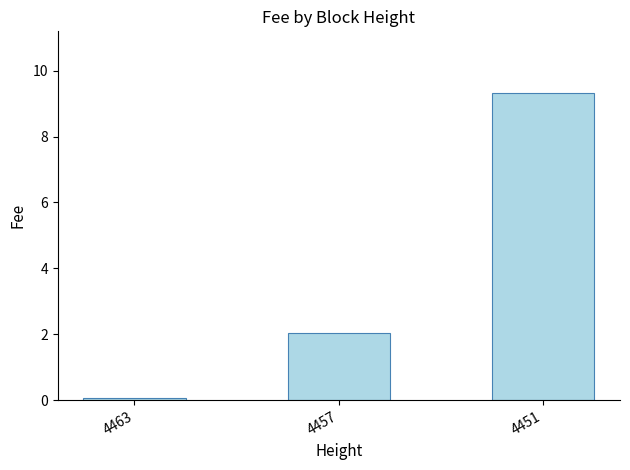

True or false: the data shows 14.4 at 4451.

False